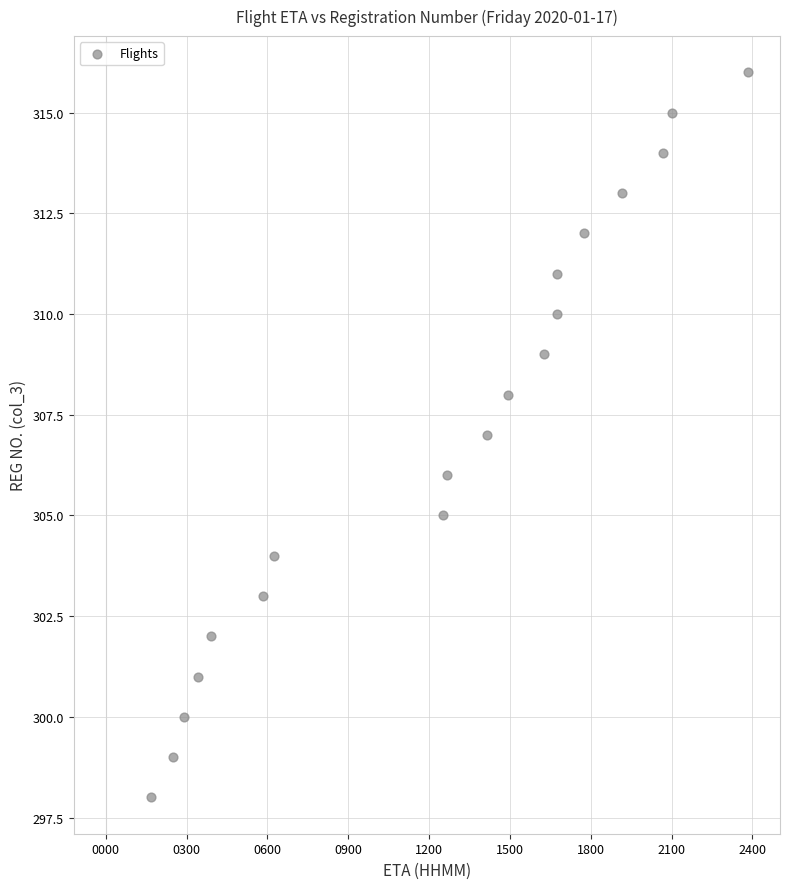

What is the range of Y values (max minus min)?

18